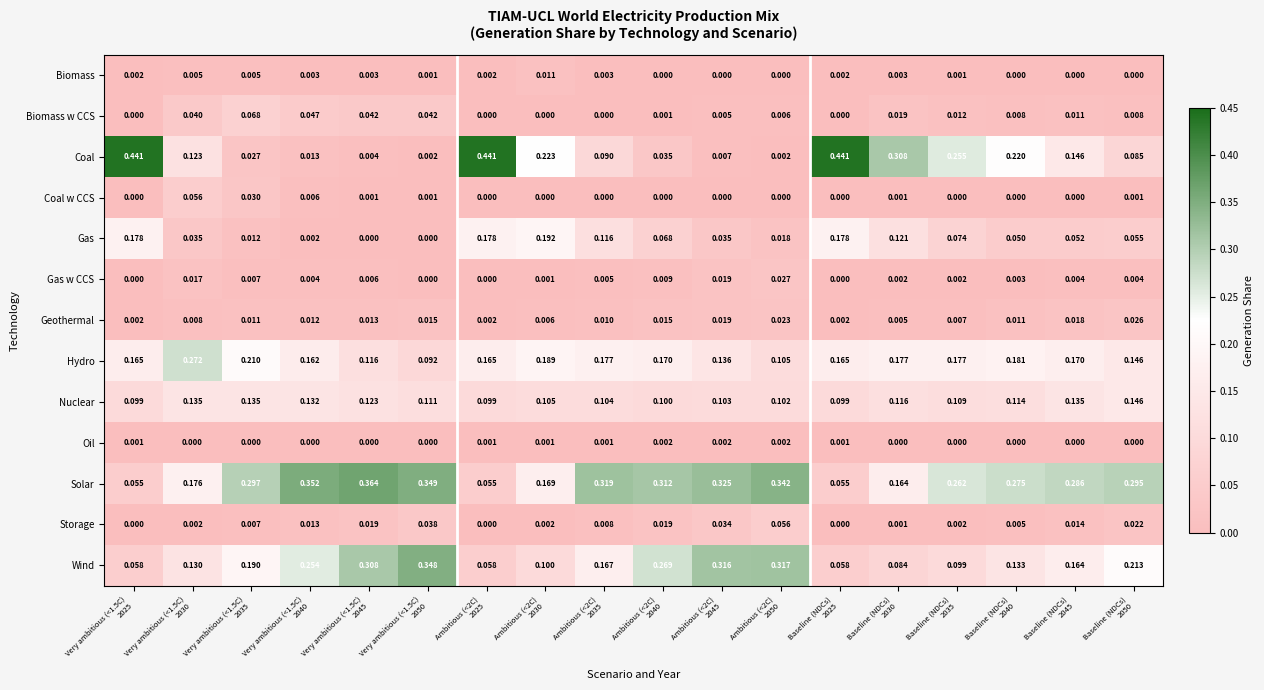

Which series has the widest spread of values?

Coal